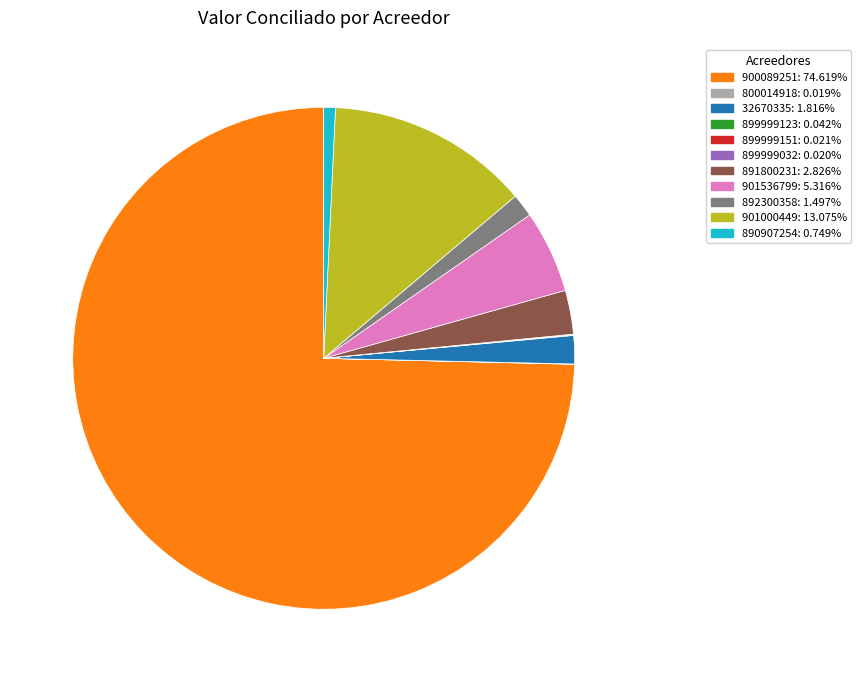

Which category has the biggest portion of the pie?

900089251